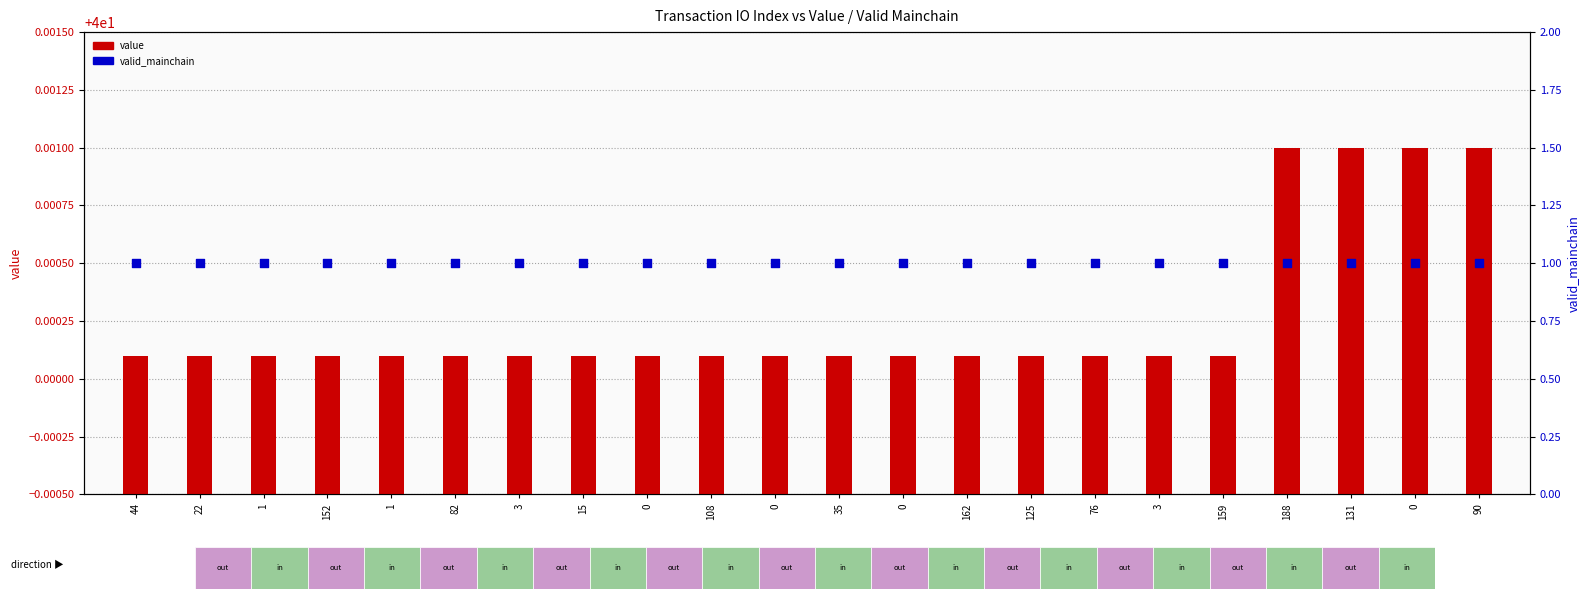

Which series has the largest total across all categories?

value